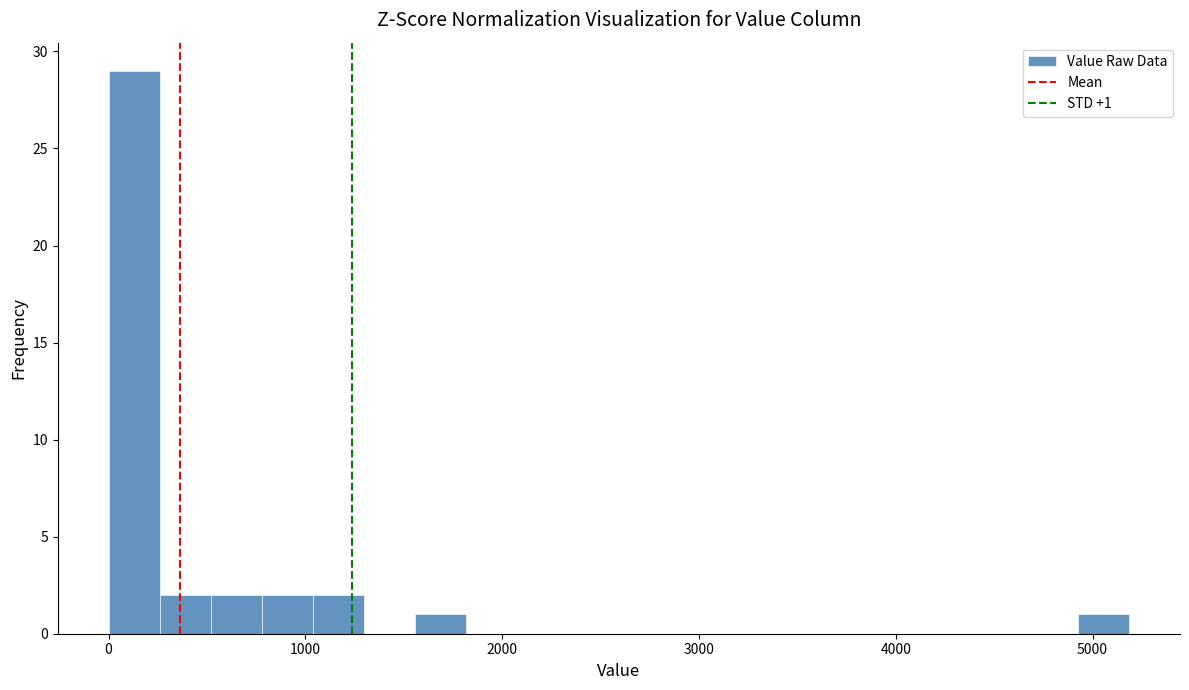

Around what value on the x-axis is the tallest bar? Give the approximate position of its centre, as read against the axis.

100